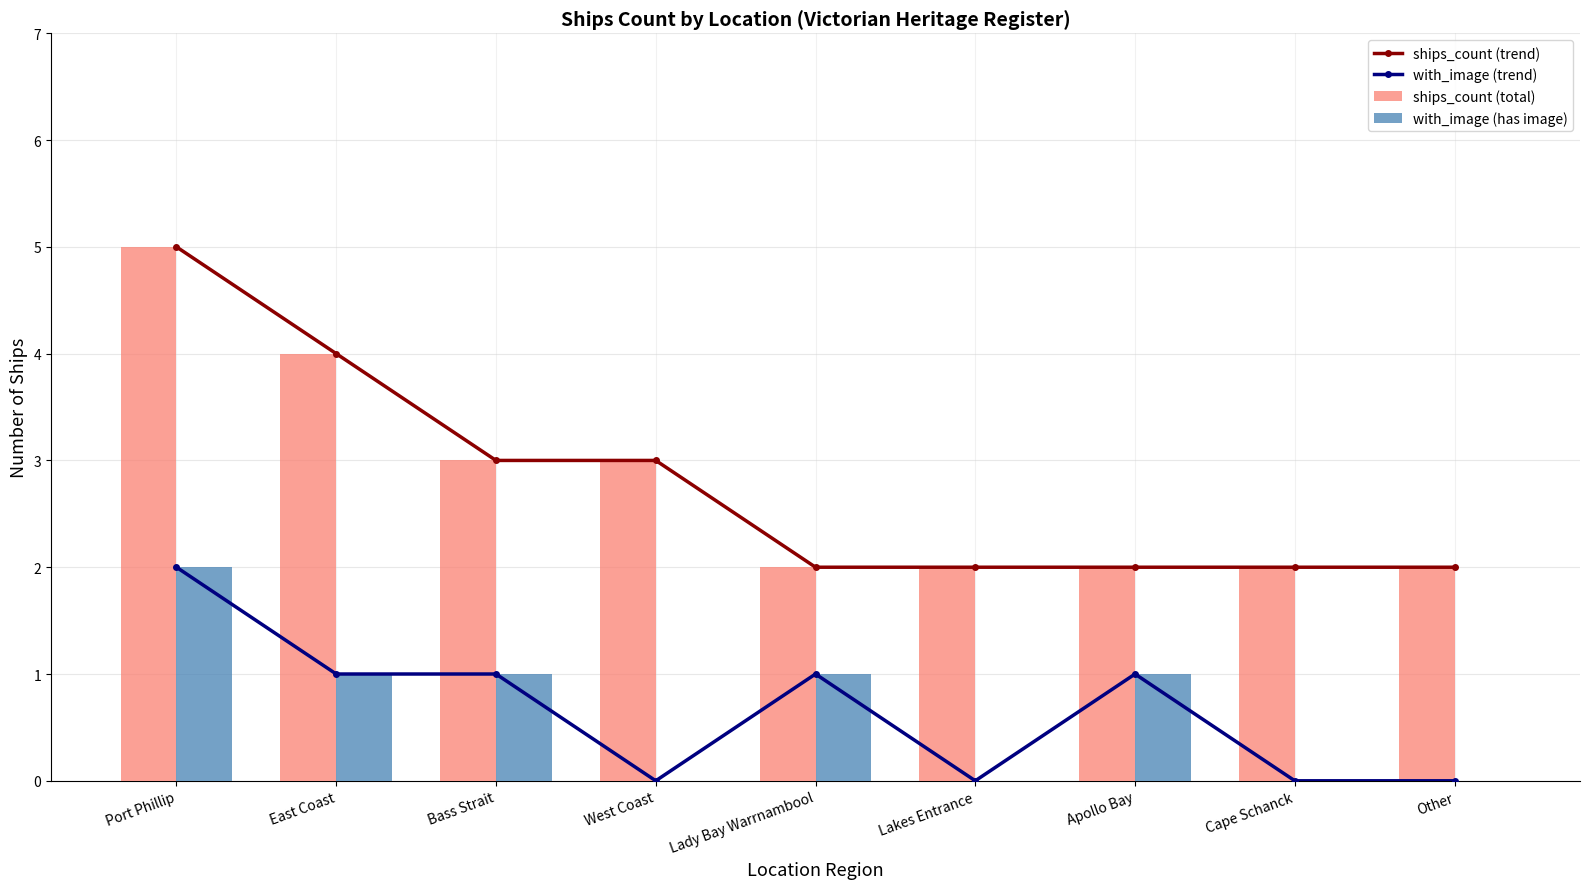

Reading left to right, what are all the values shown in this chart?

ships_count (trend): 5	4	3	3	2	2	2	2	2
with_image (trend): 2	1	1	0	1	0	1	0	0
ships_count (total): 5	4	3	3	2	2	2	2	2
with_image (has image): 2	1	1	0	1	0	1	0	0